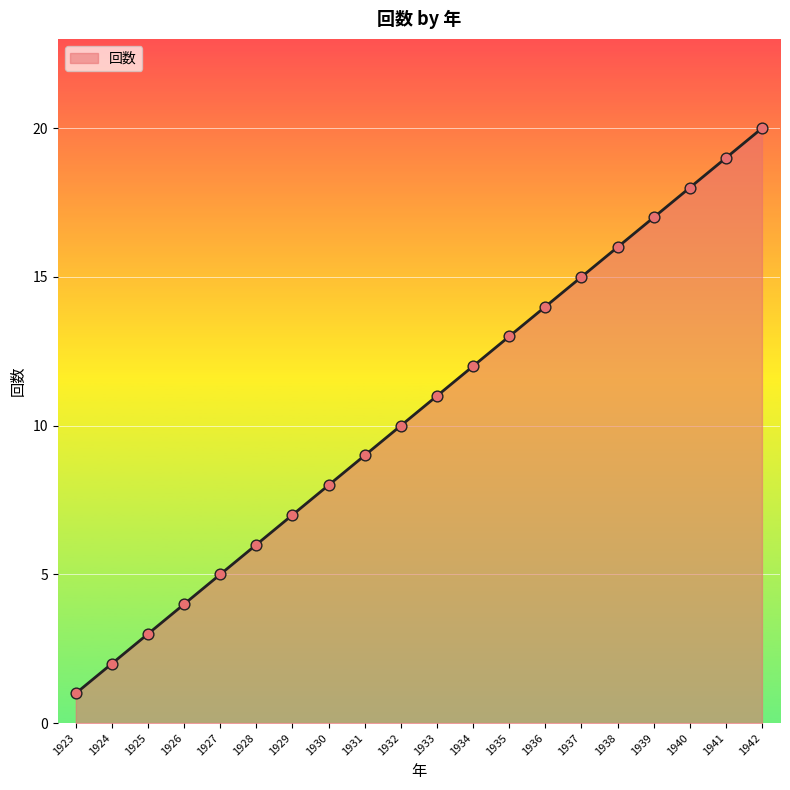

What is the ratio of the value at 1929 to the value at 1937?

0.5